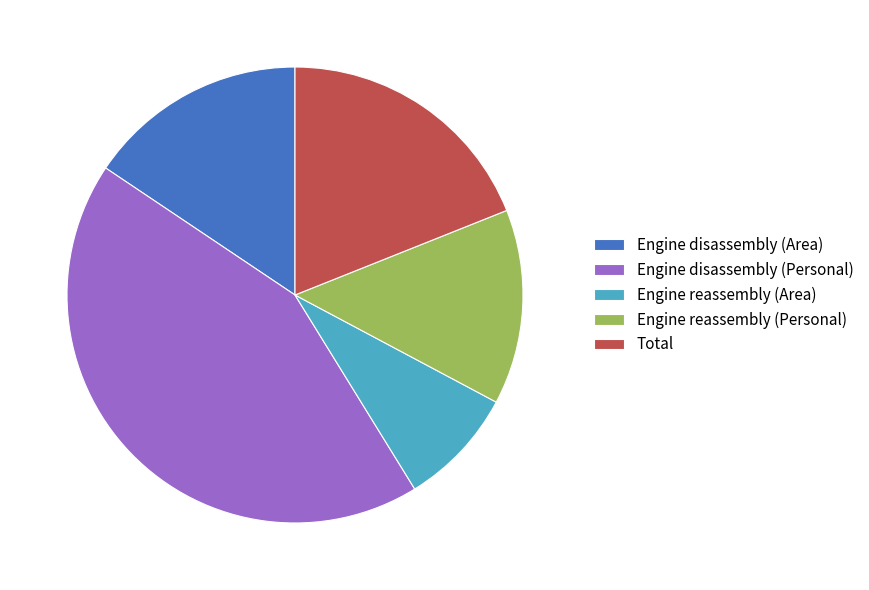

Rank the categories by value from lowest to highest.

Engine reassembly (Area), Engine reassembly (Personal), Engine disassembly (Area), Total, Engine disassembly (Personal)